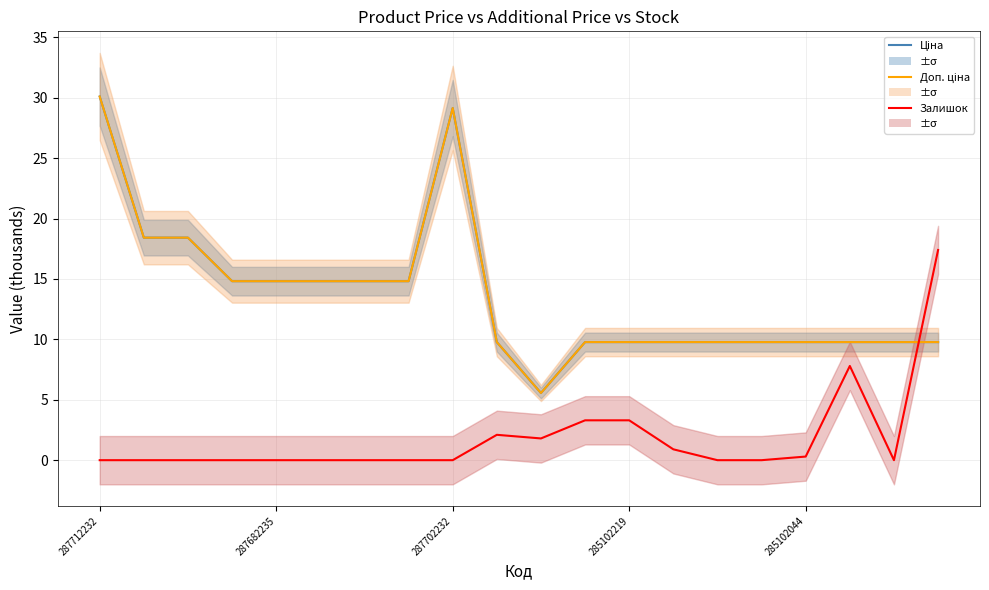

What position from the left is 285102044?

17